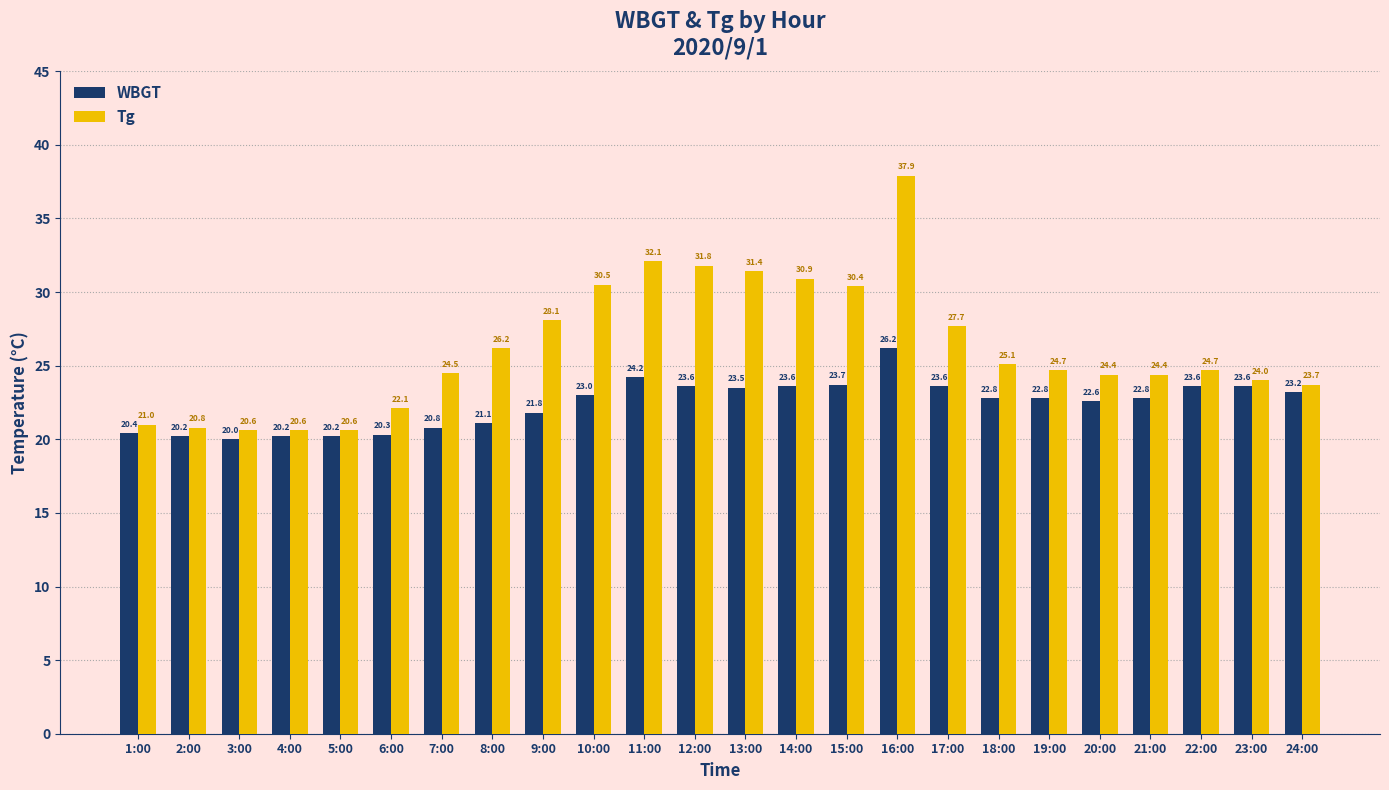

What position from the left is 7:00?

7